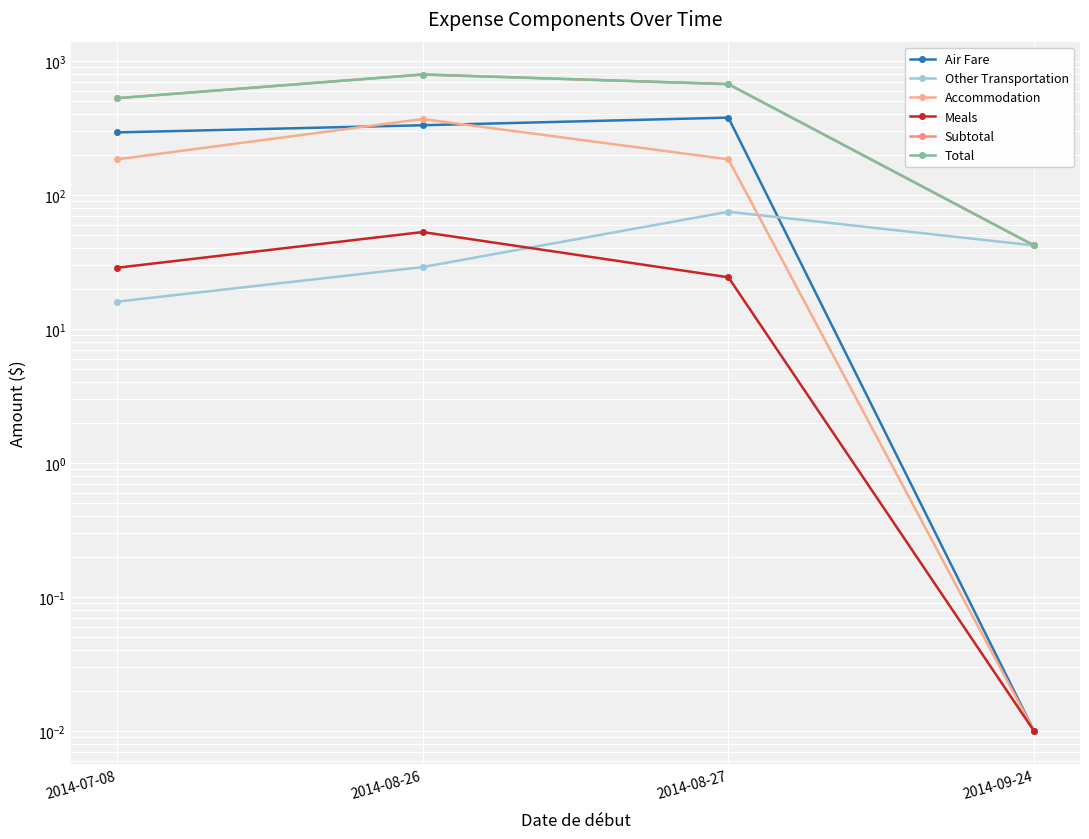

At which category is the sum across all series the highest?

2014-08-26